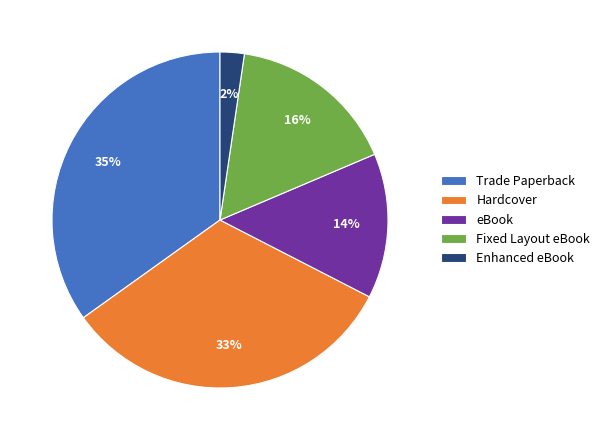

True or false: Hardcover accounts for 19% of the total.

False